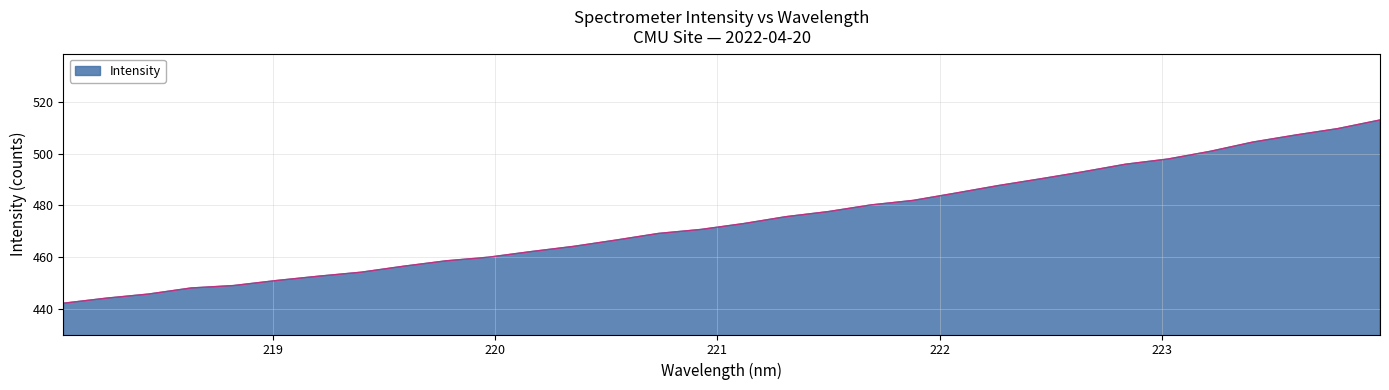

What is the maximum value shown in the chart?

513.1